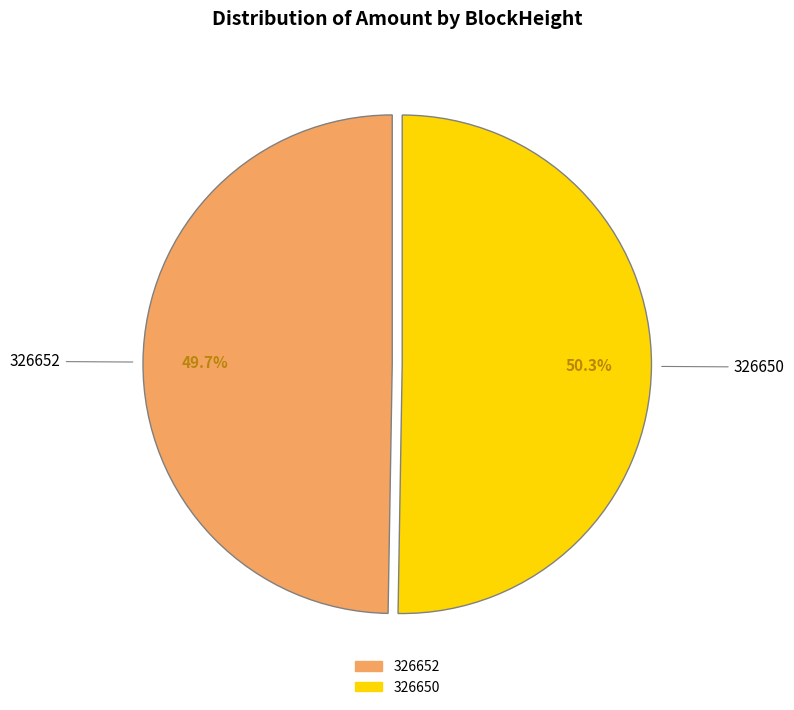

Which slice is the largest?

326650